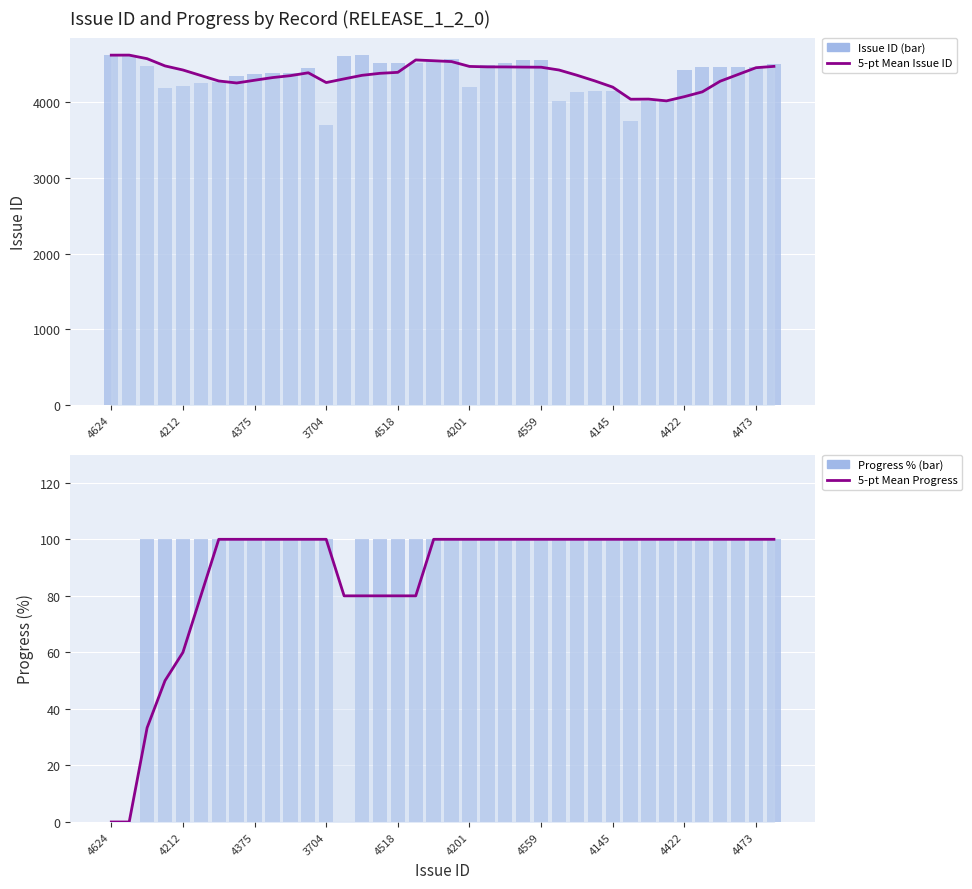

What is the total value across all series at 4375?

9193.7